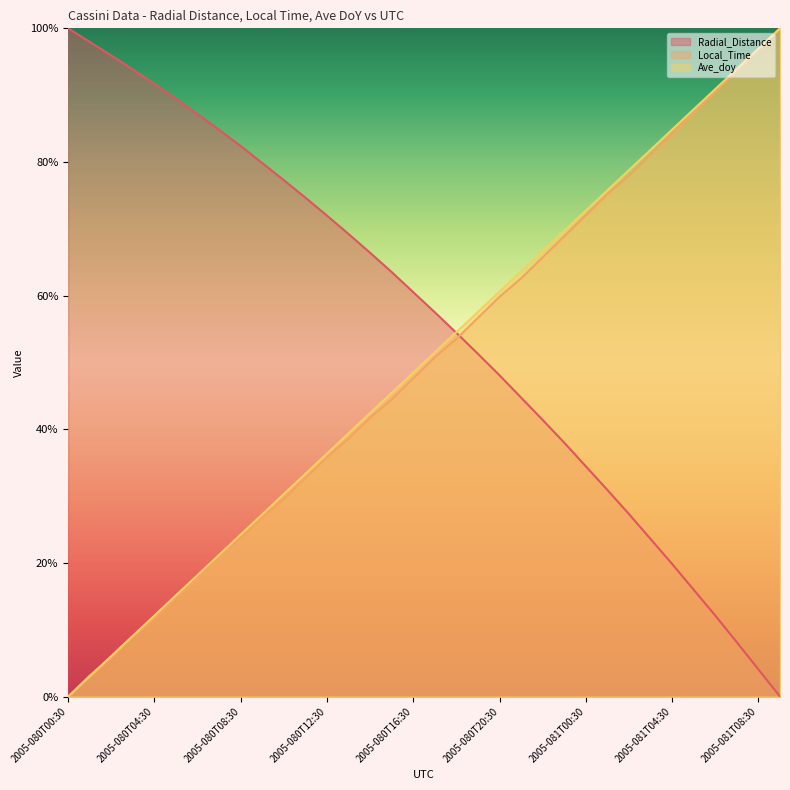

How many categories are shown in the chart?

34